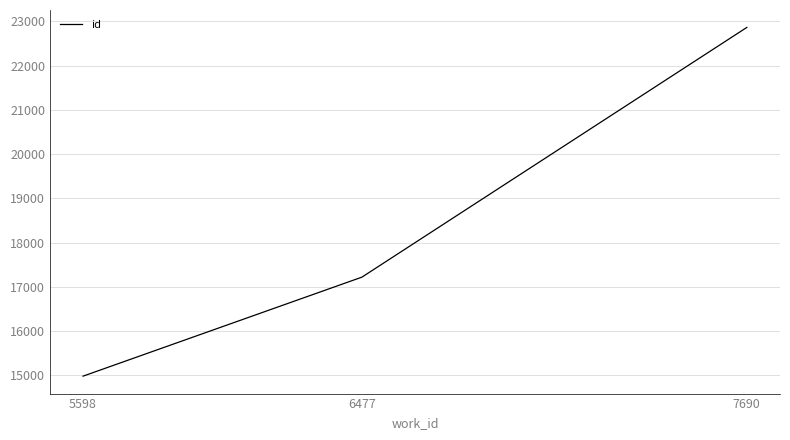

At which category does the chart reach its peak across all series?

7690